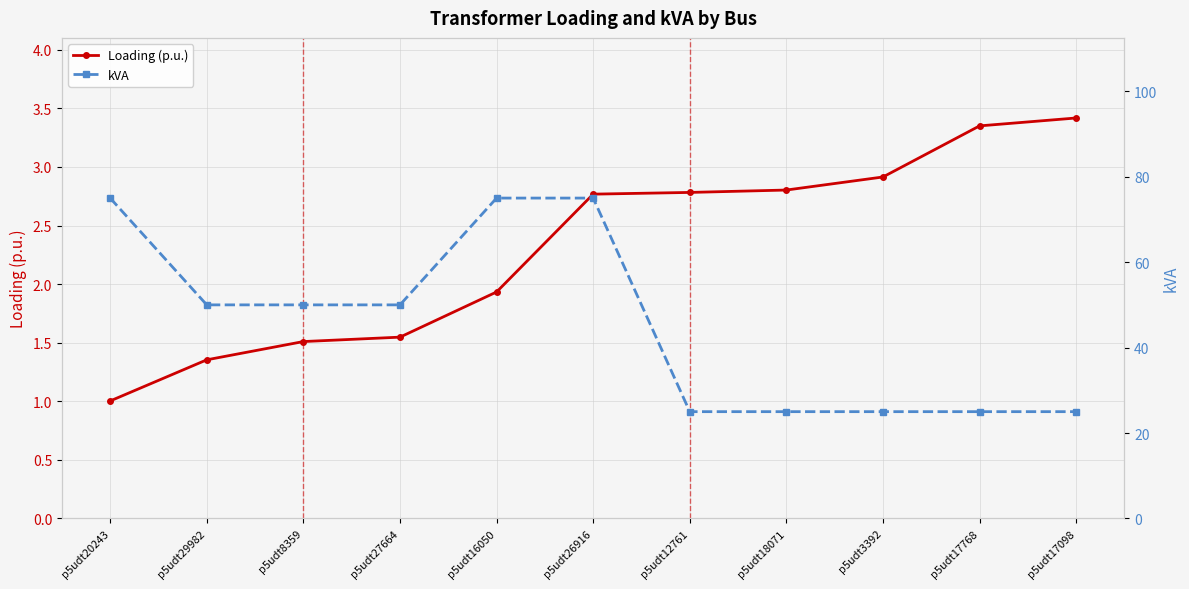

True or false: kVA and Loading (p.u.) intersect in this chart.

False